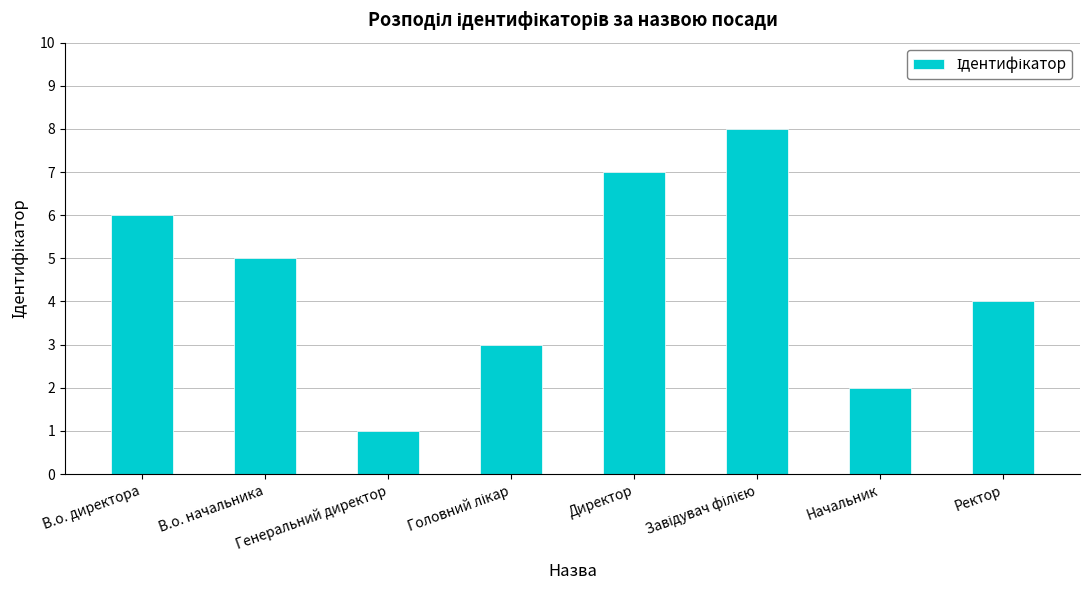

What is the change in value from В.о. директора to Ректор?

-2